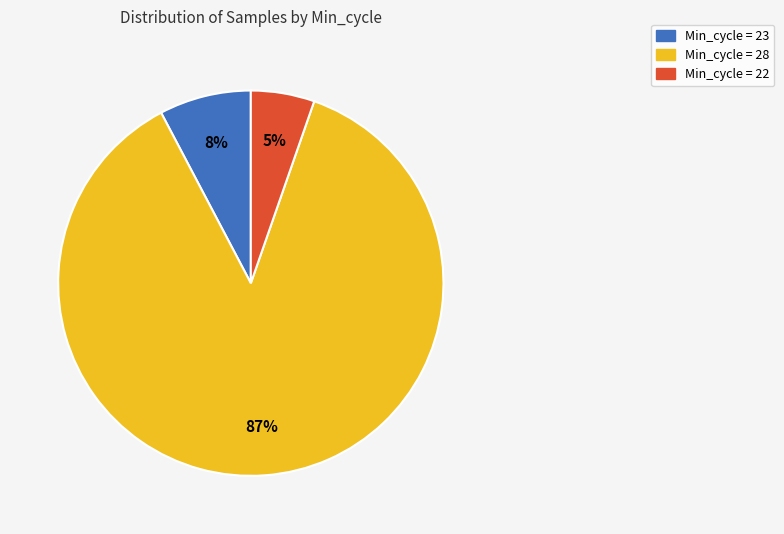

Is there any slice that represents more than half of the pie?

Yes